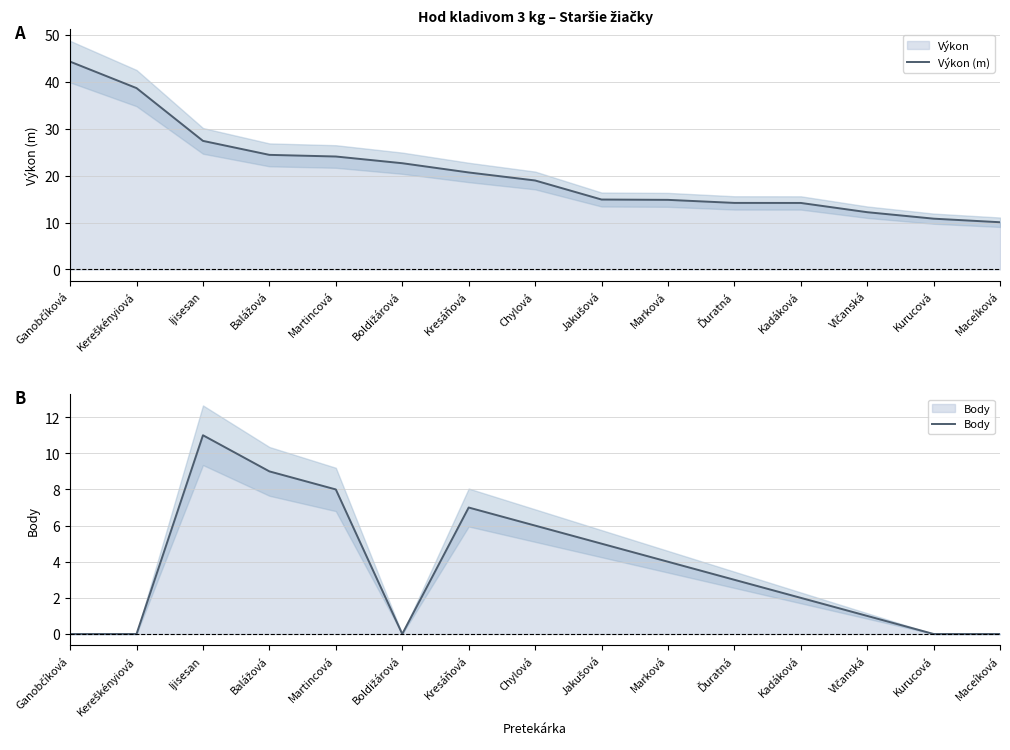

What is the label of the 3rd point from the right?

Vlčanská